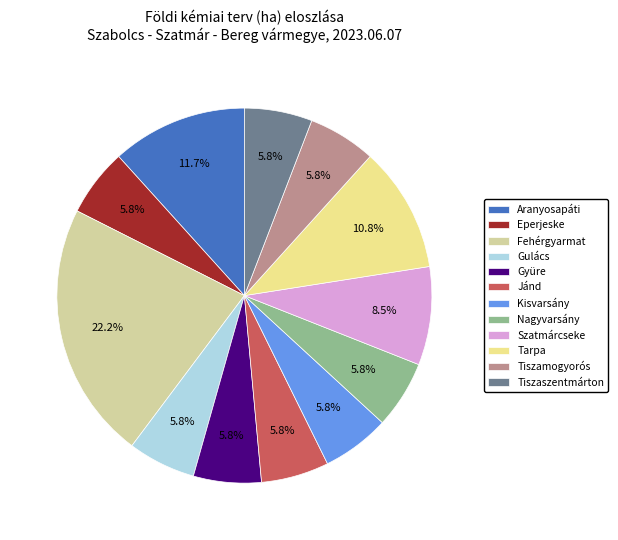

What percentage is the Gulács slice, to the nearest percent?

6%